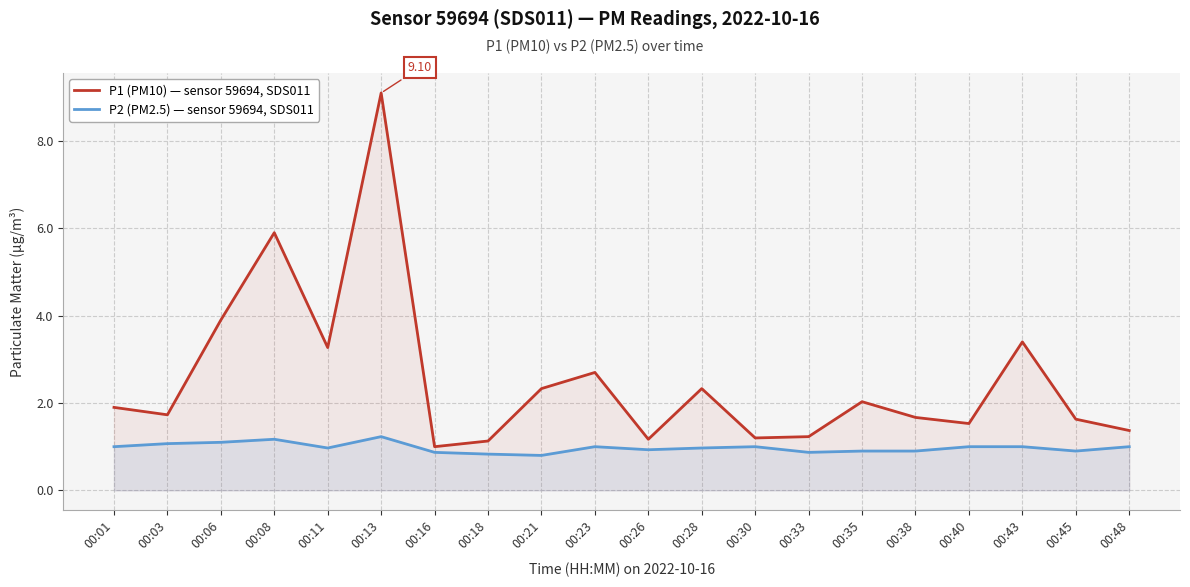

How many values in the P2 (PM2.5) — sensor 59694, SDS011 series are below 1?

10